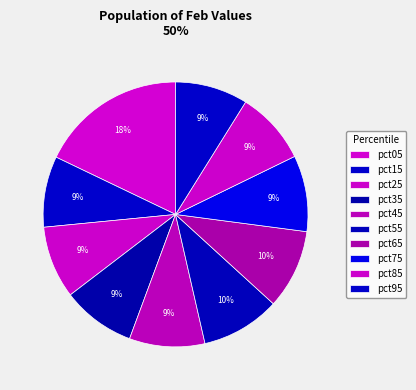

How much of the chart is everything except pct05?

82.1%